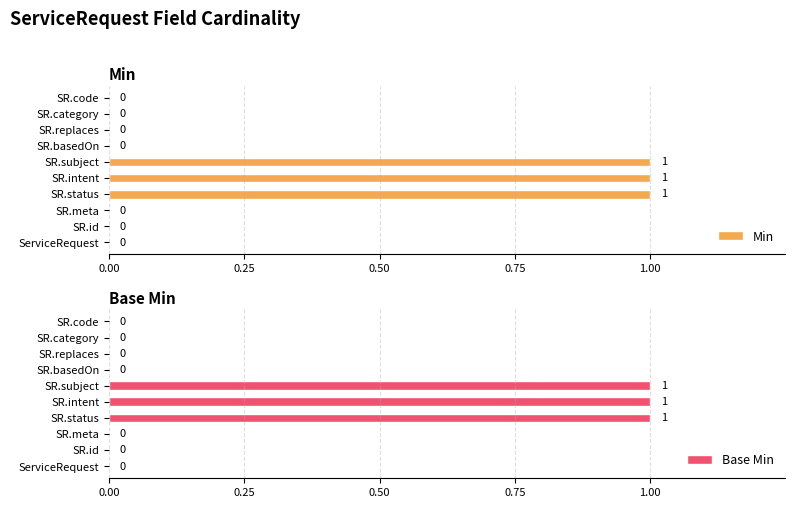

What are all the series names shown in the legend?

Min, Base Min